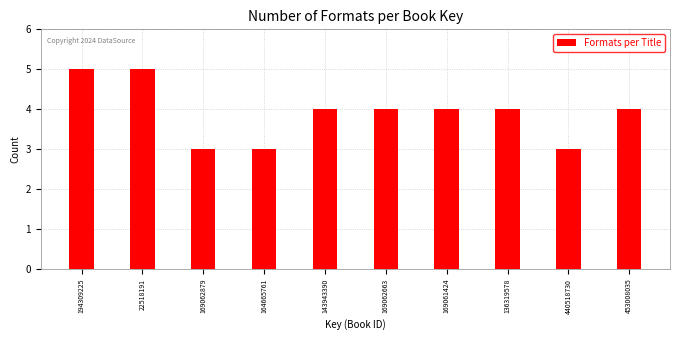

Reading right to left, what are all the values shown in this chart?

4	3	4	4	4	4	3	3	5	5